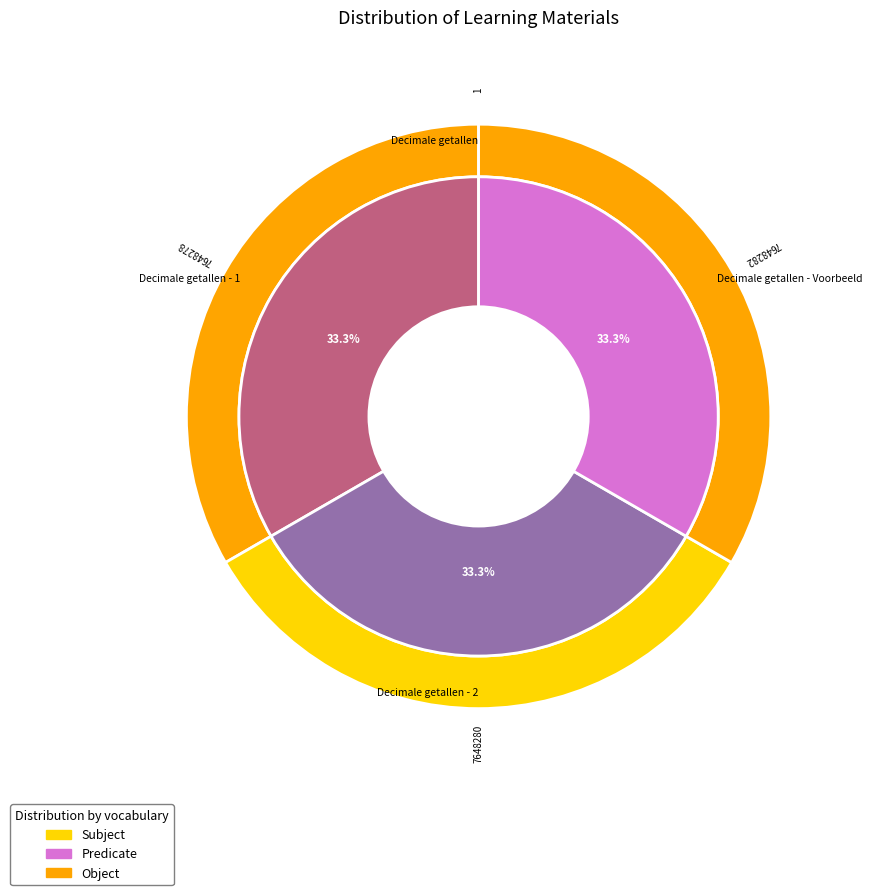

What is the change in value from Decimale getallen - 2 to Decimale getallen - Voorbeeld?

+2